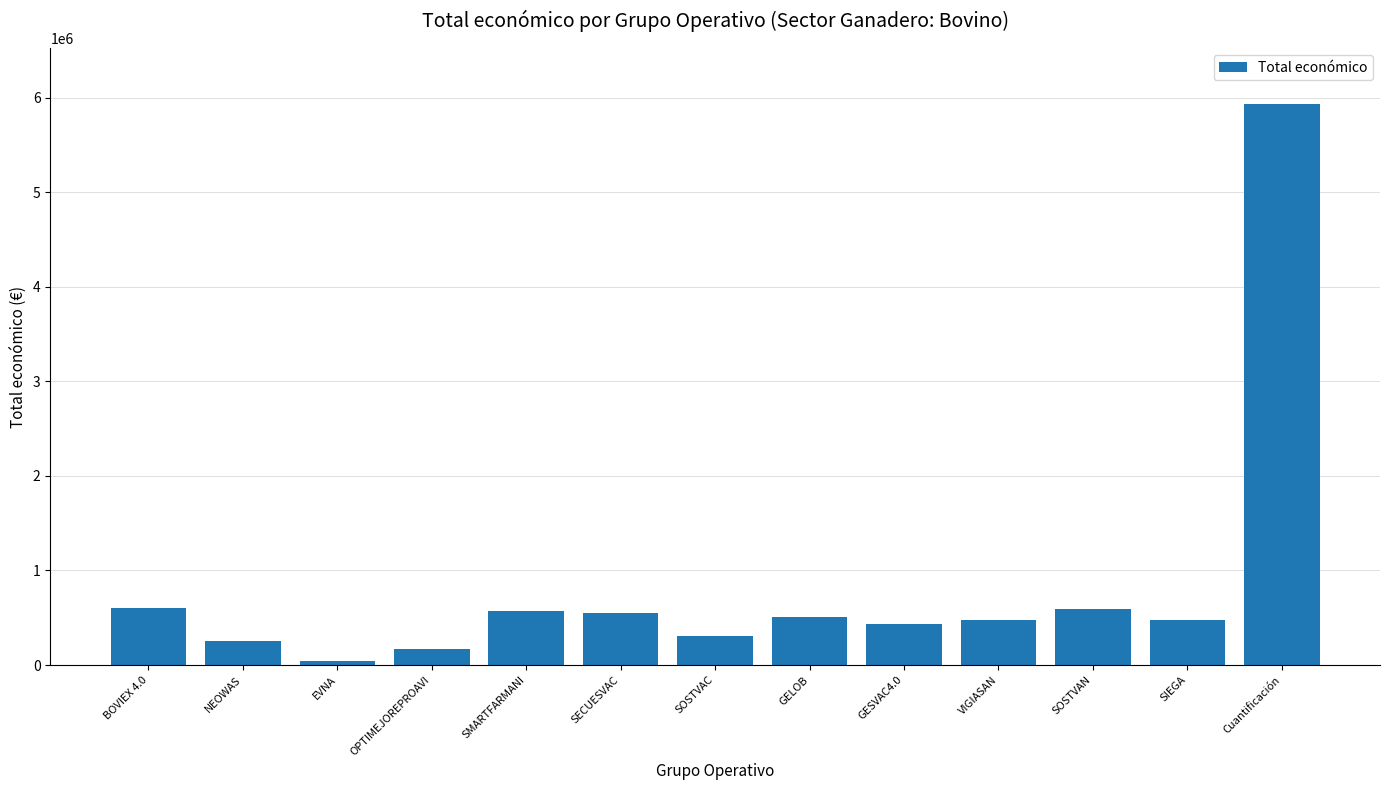

What is the sum of all values?

10914871